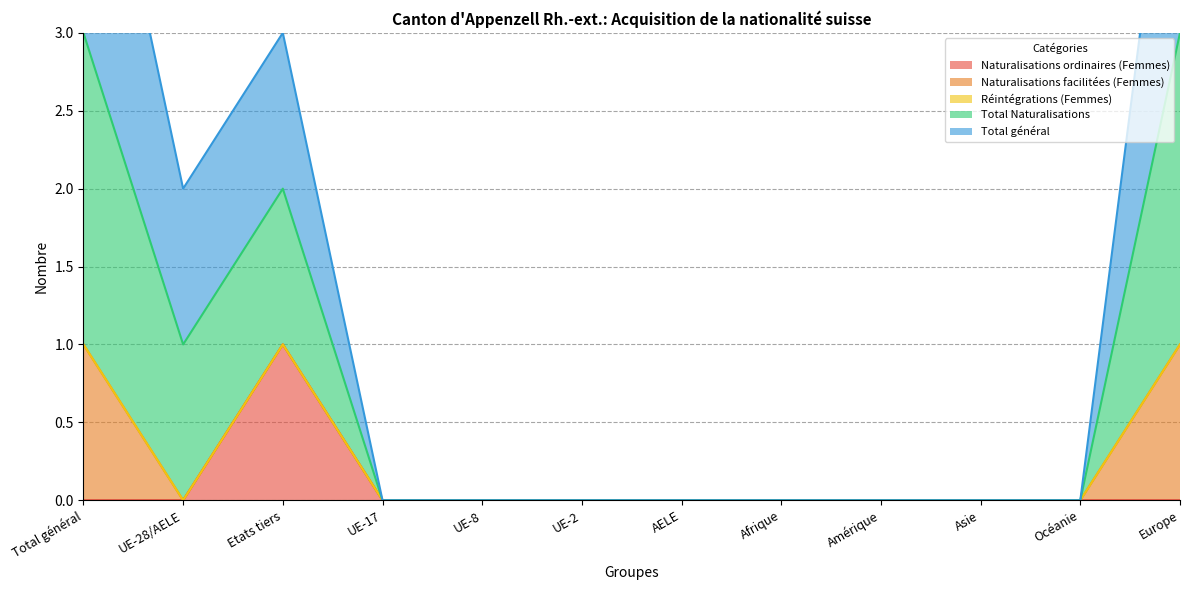

What is the label of the 1st point from the right?

Europe